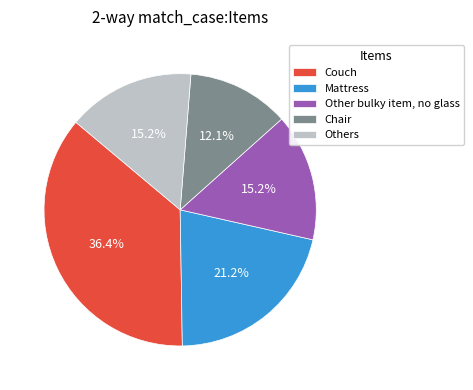

What percentage is NOT represented by Chair?

87.9%